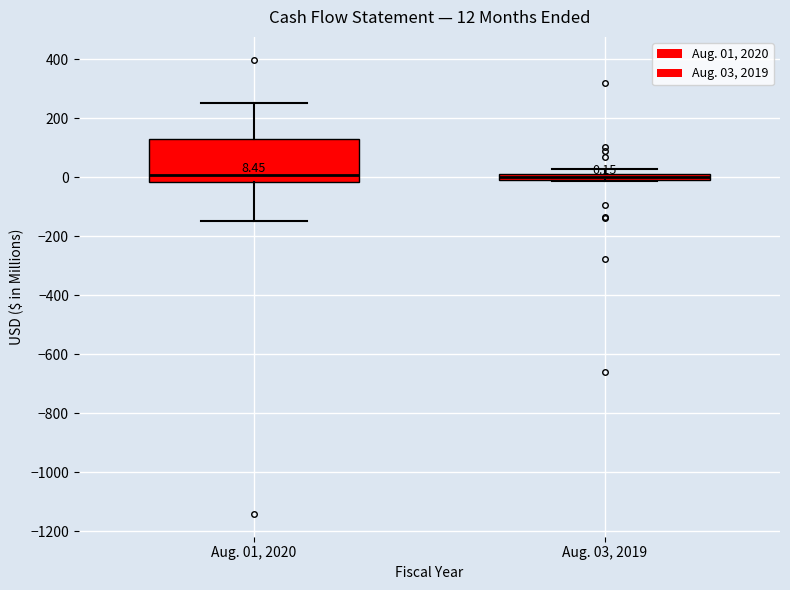

Which box is the tallest, from its lower edge to its upper edge?

Aug. 01, 2020